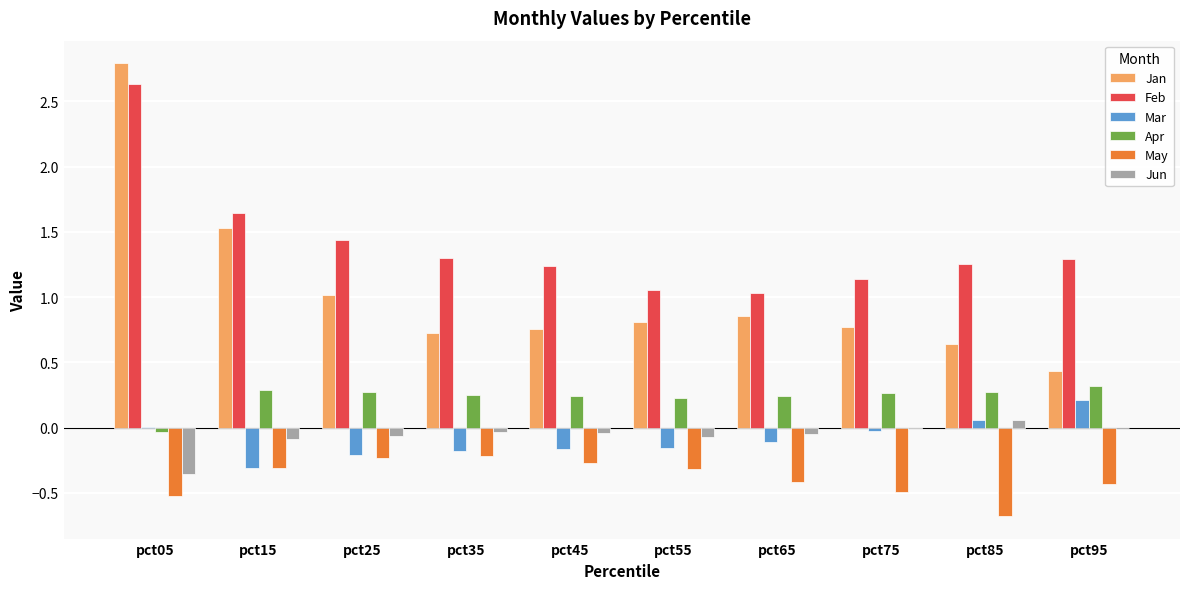

What is the sum of all Jan values?

10.3